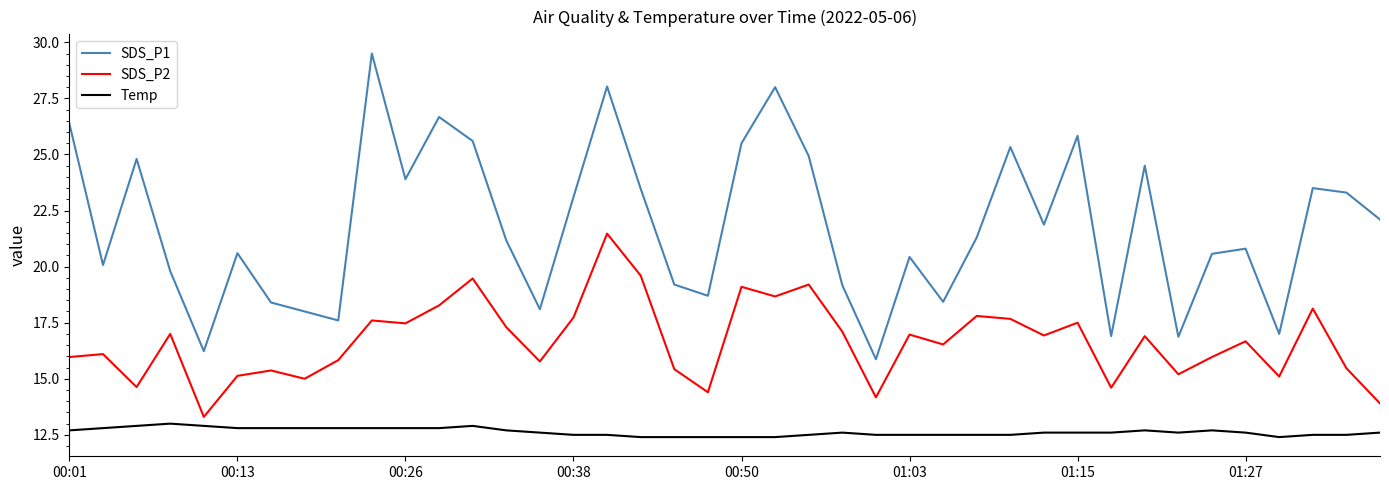

True or false: Temp and SDS_P1 cross at least once.

False